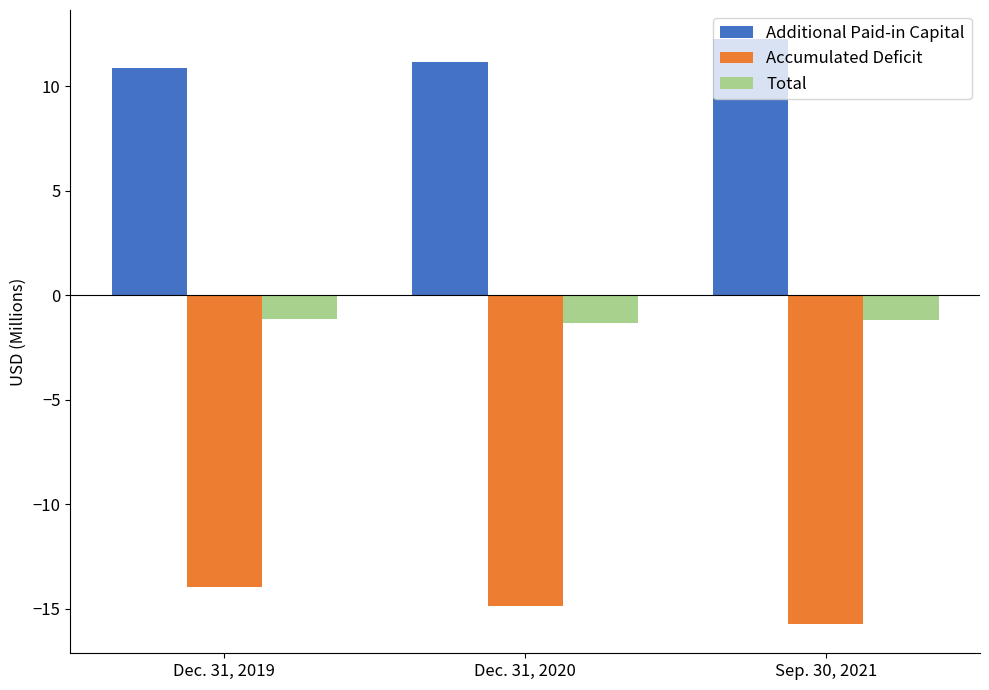

Rank the series by their average value, from highest to lowest.

Additional Paid-in Capital, Total, Accumulated Deficit